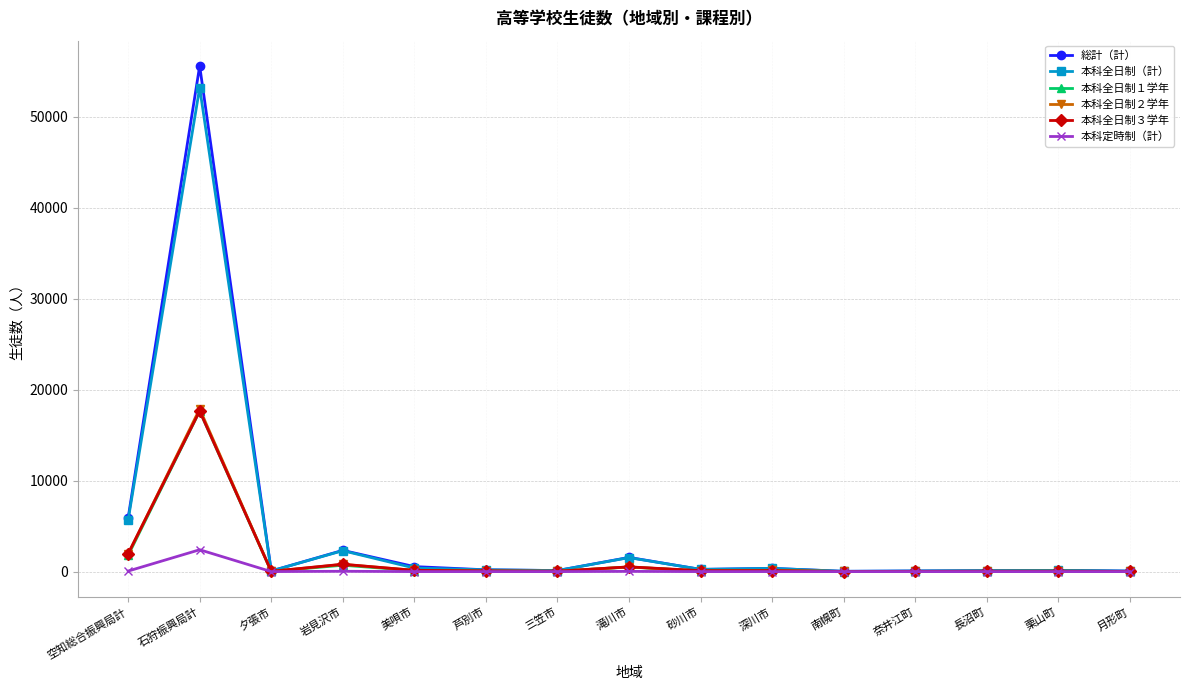

What are all the series names shown in the legend?

総計（計）, 本科全日制（計）, 本科全日制１学年, 本科全日制２学年, 本科全日制３学年, 本科定時制（計）